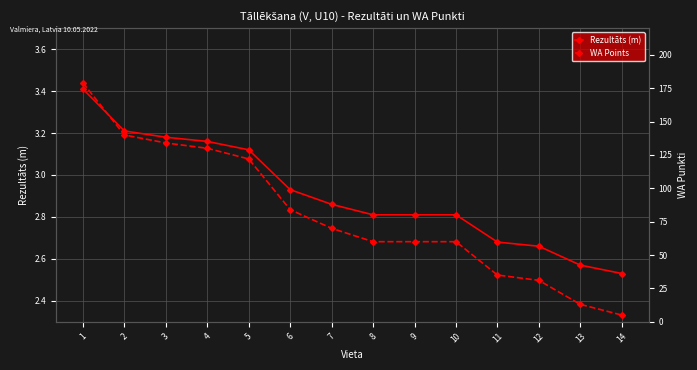

Which series changed the most between 3 and 12?

WA Points